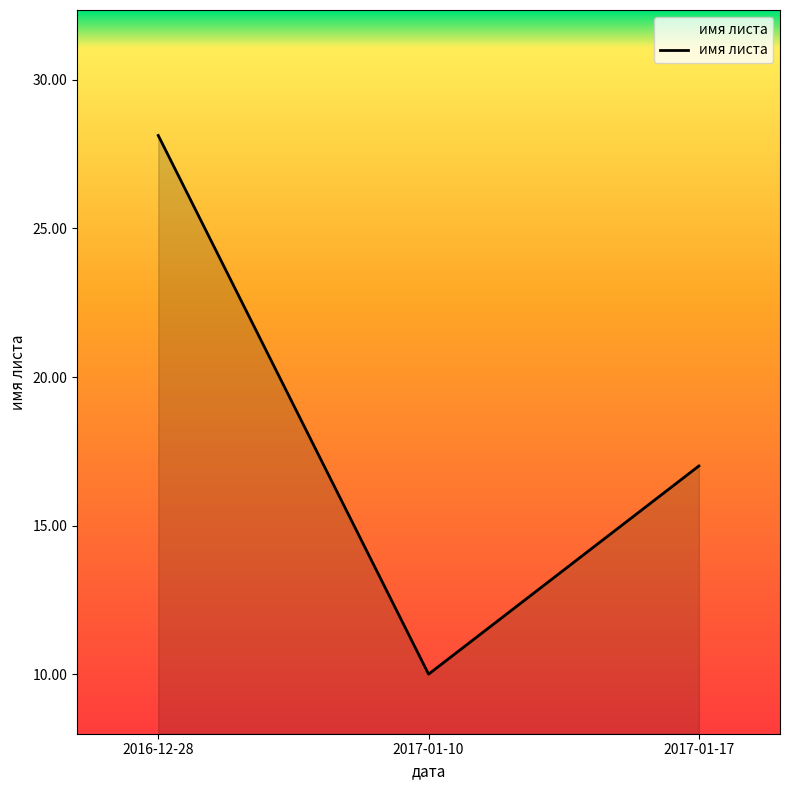

What is the maximum value shown in the chart?

28.1